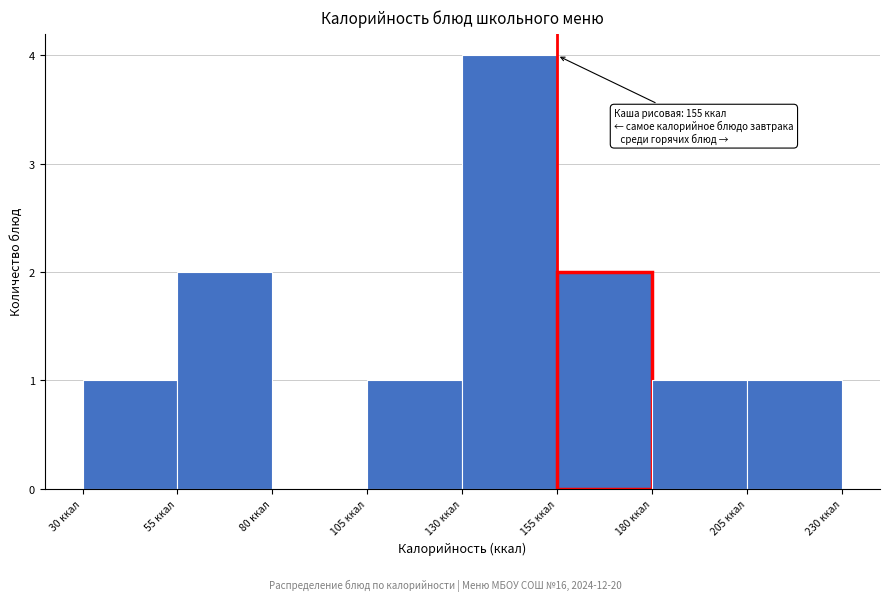

Which range on the x-axis has the tallest bar?

130 to 155